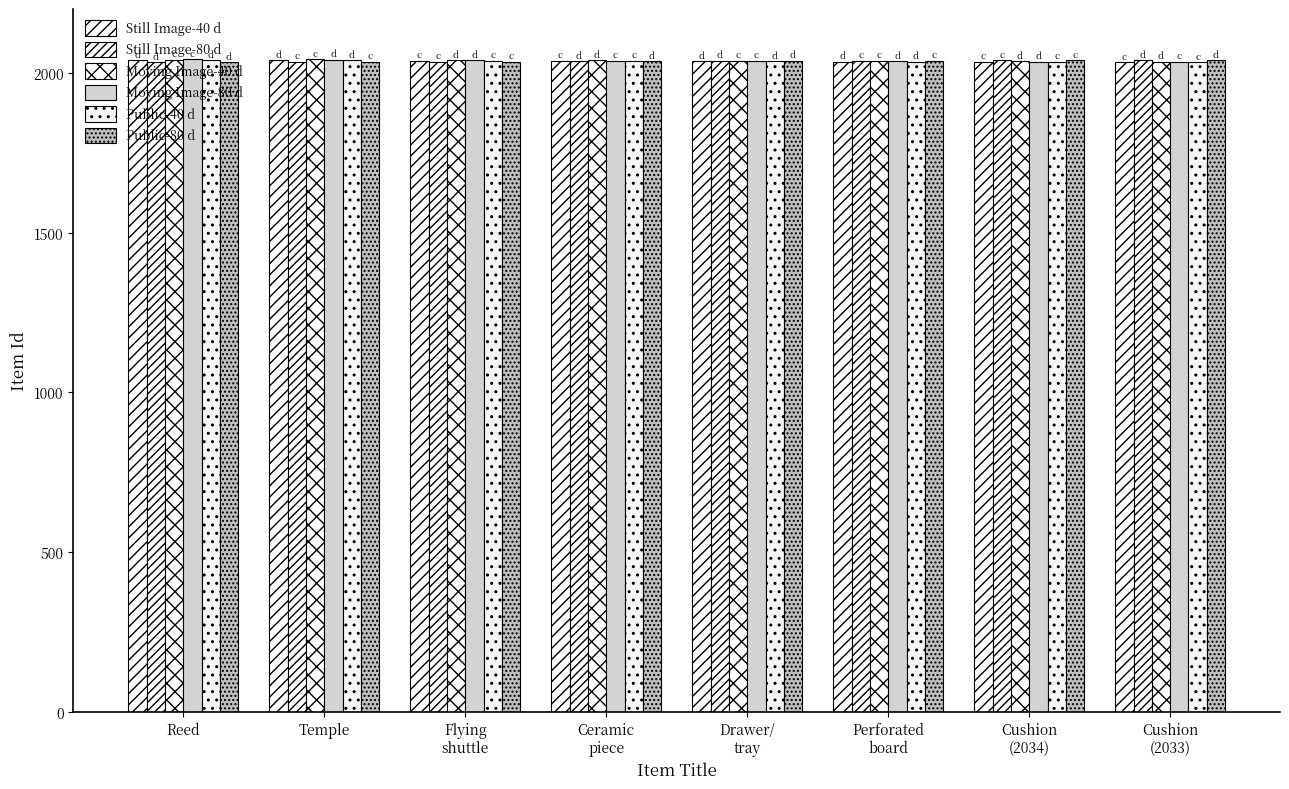

What is the greatest value displayed?

2042